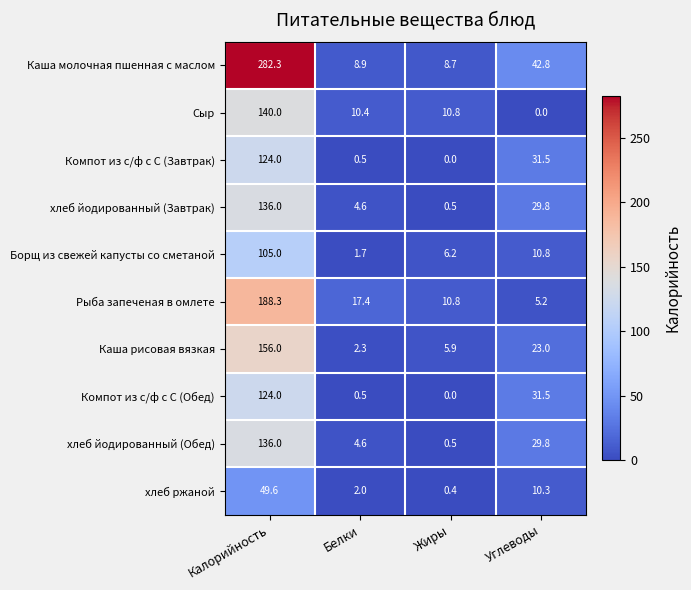

Which category has the lowest value in the Борщ из свежей капусты со сметаной series?

Белки